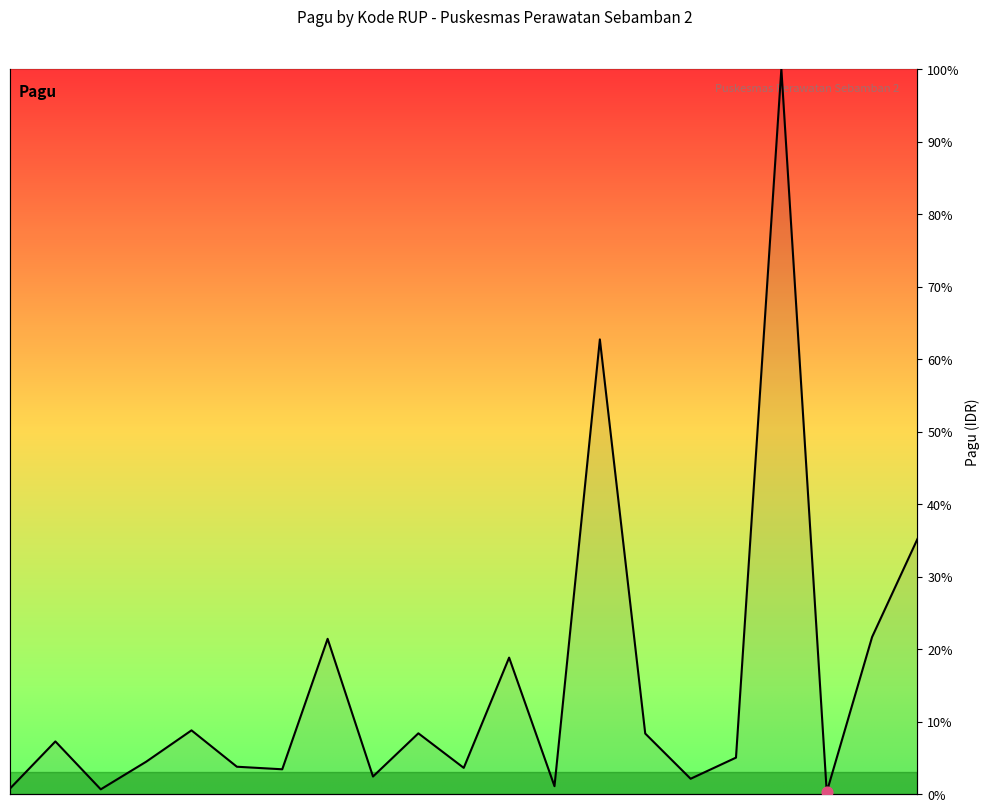

Approximately how many times larger is the value at 57092525 compared to 56751114?

47.6